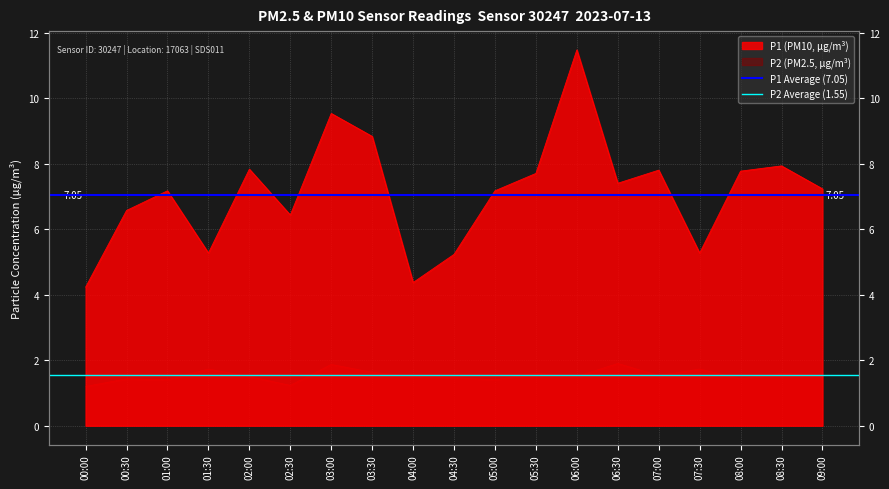

What is the total value across all series at 00:30?

8.6